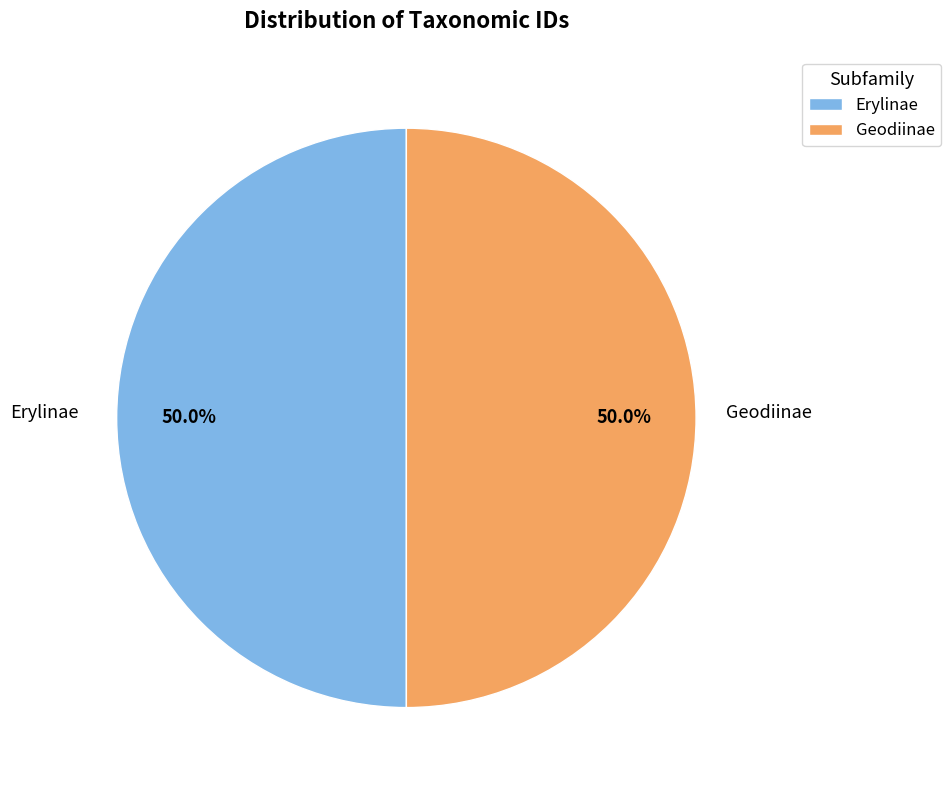

Is it true that Geodiinae is 60% of the pie?

False